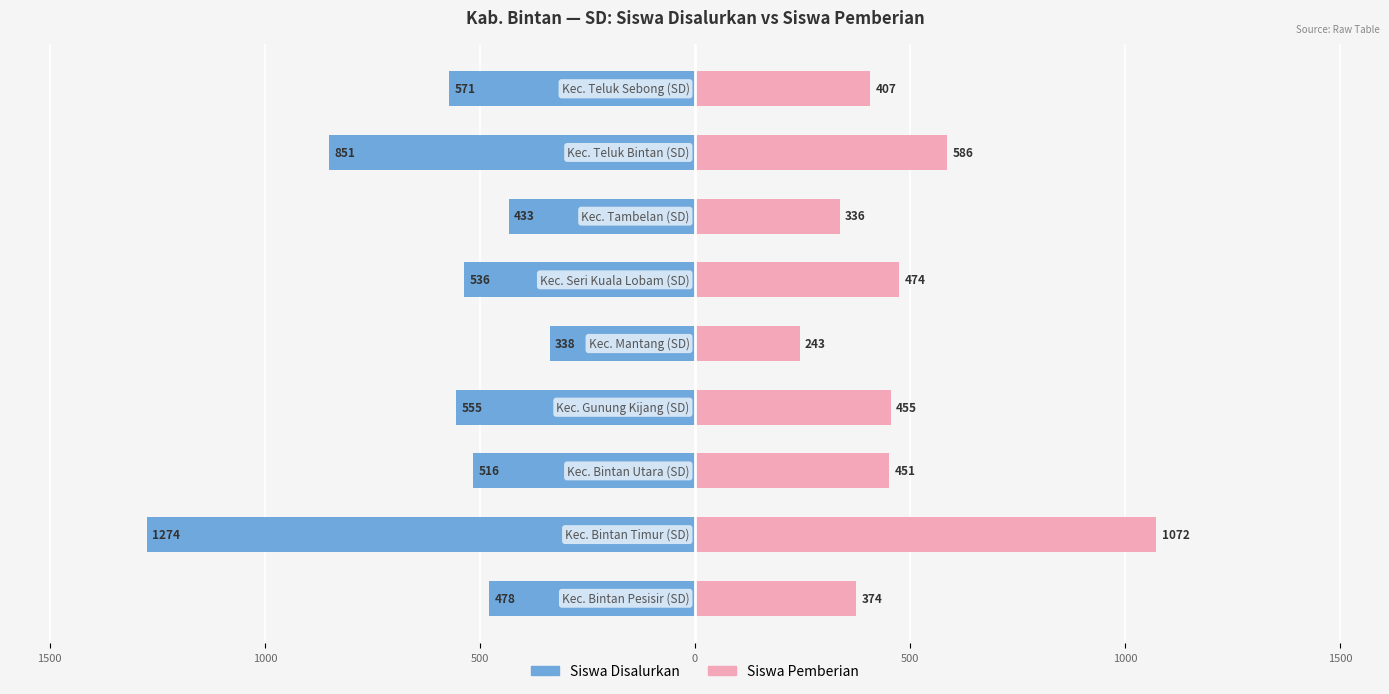

The value of Siswa Pemberian at 500 is 455. True or false?

True